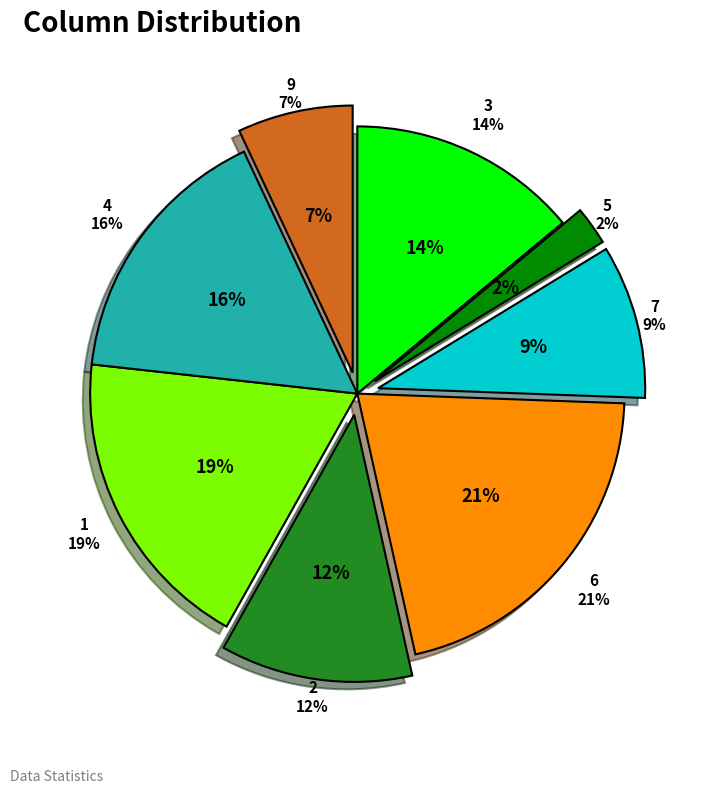

Is there any slice that represents more than half of the pie?

No